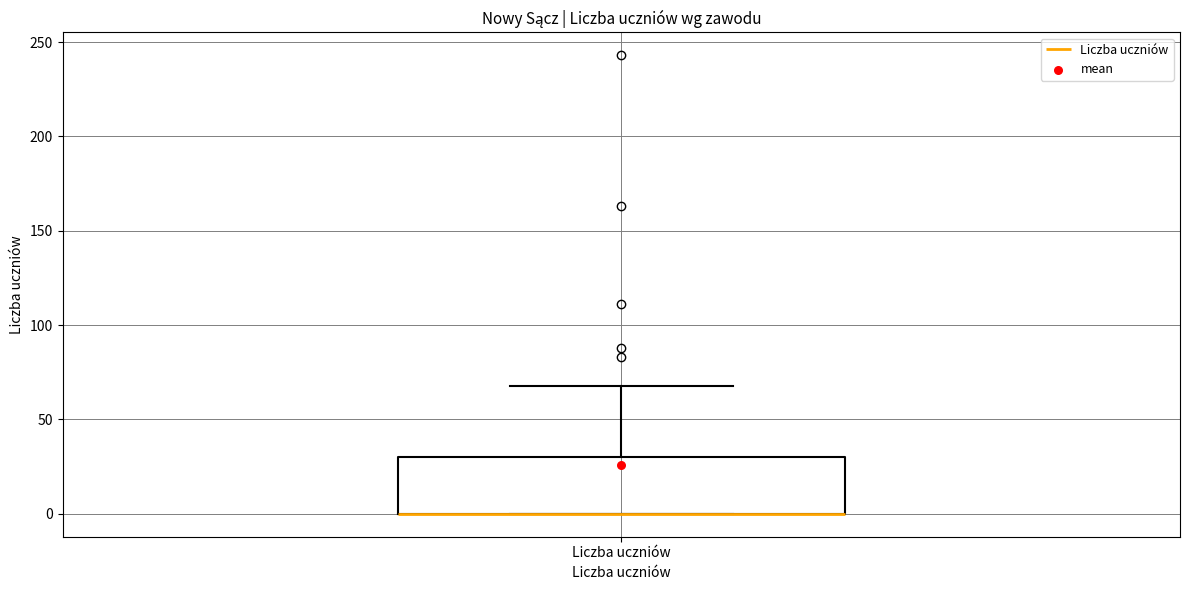

Read this box plot against the y-axis: the position of the median line, the range covered by the box, and the ends of both whiskers. The values are not printed on the chart, so give them approximately, as read against the axis.

median 0 (drawn on the box's lower edge), box 0 to 30, whiskers 0 to 70